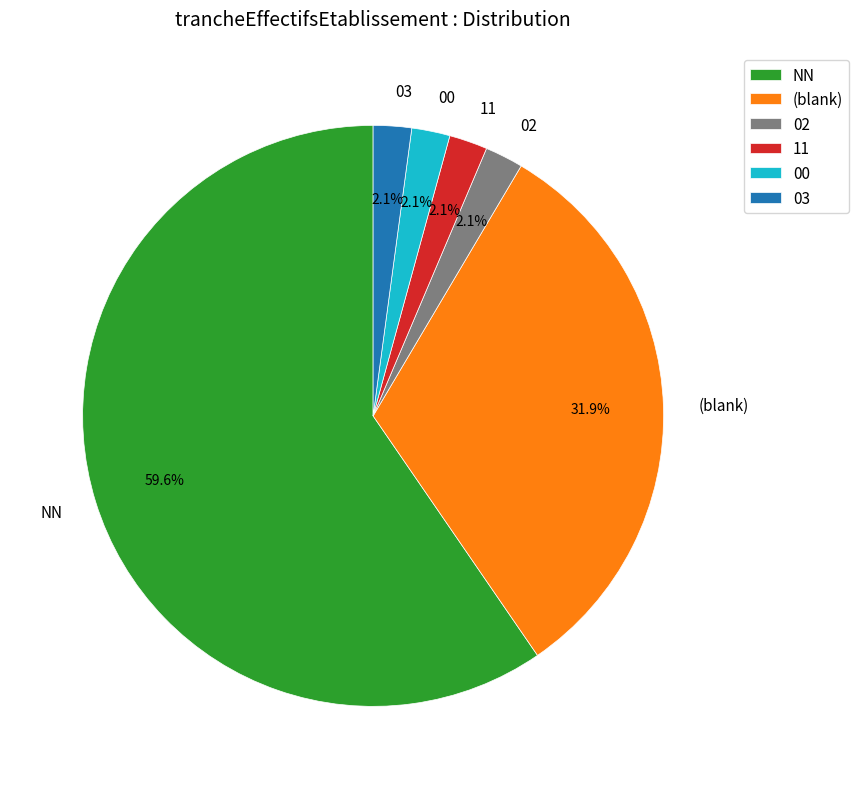

Is NN the majority of the pie?

Yes